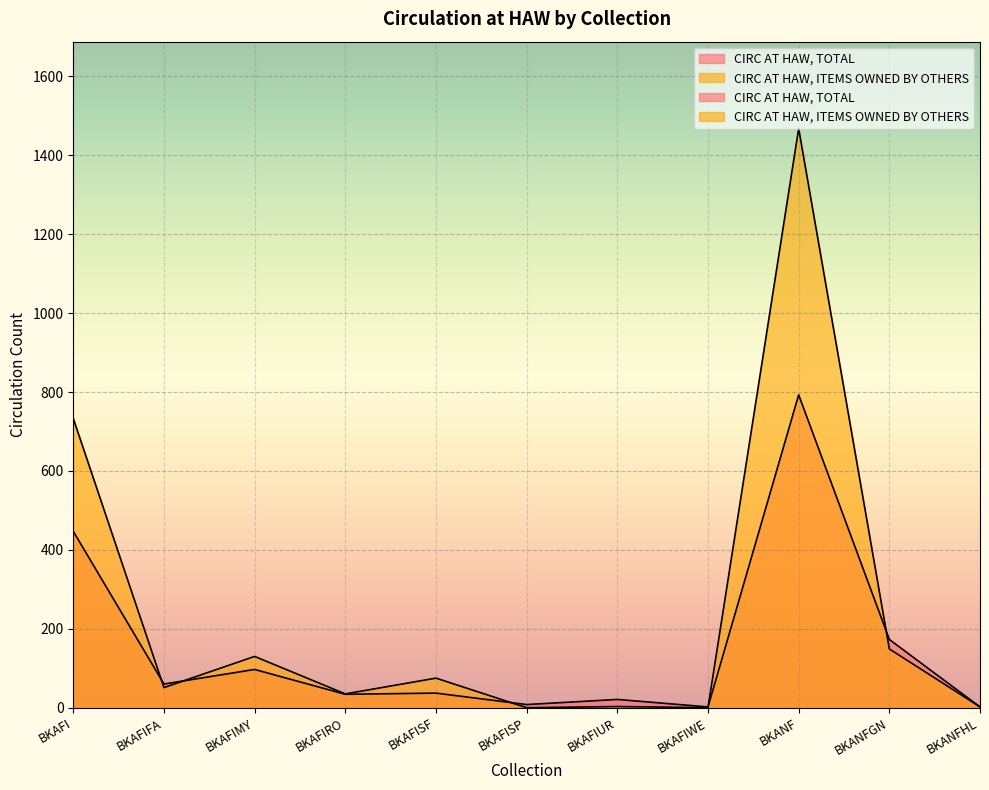

What is the label of the 4th point from the left?

BKAFIRO